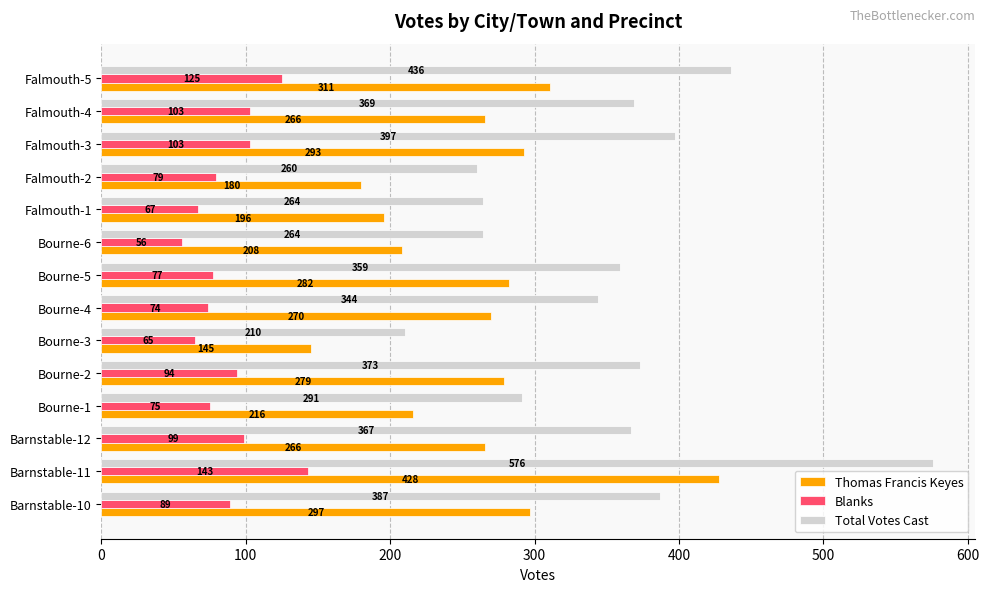

Is it true that Blanks equals 75 at Bourne-1?

True